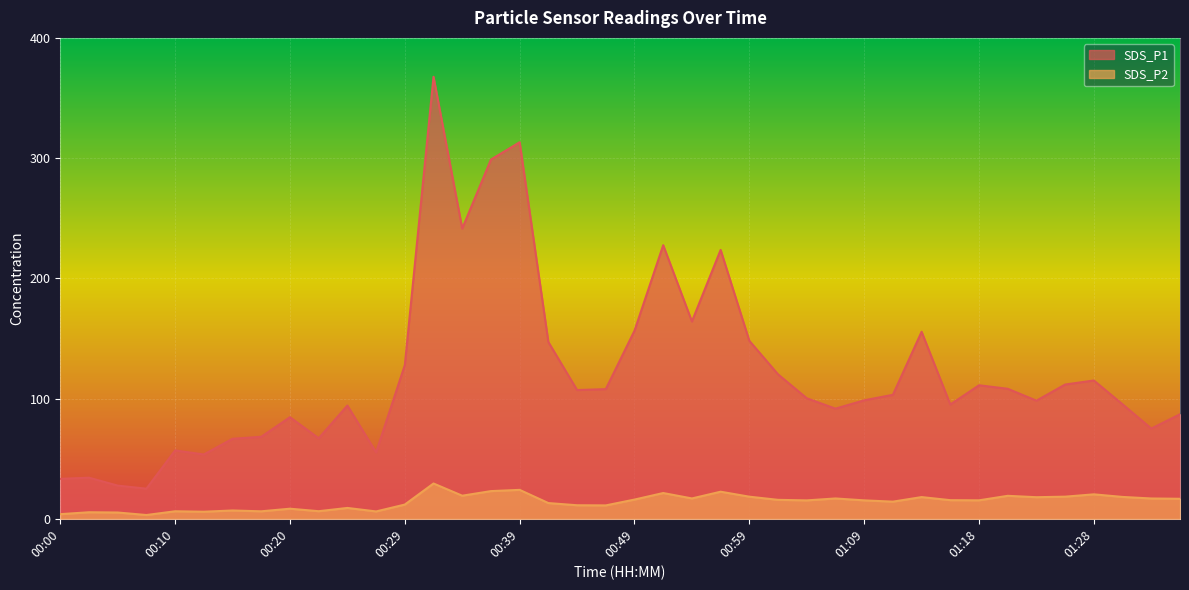

How many interior local valleys does the SDS_P1 series have?

11